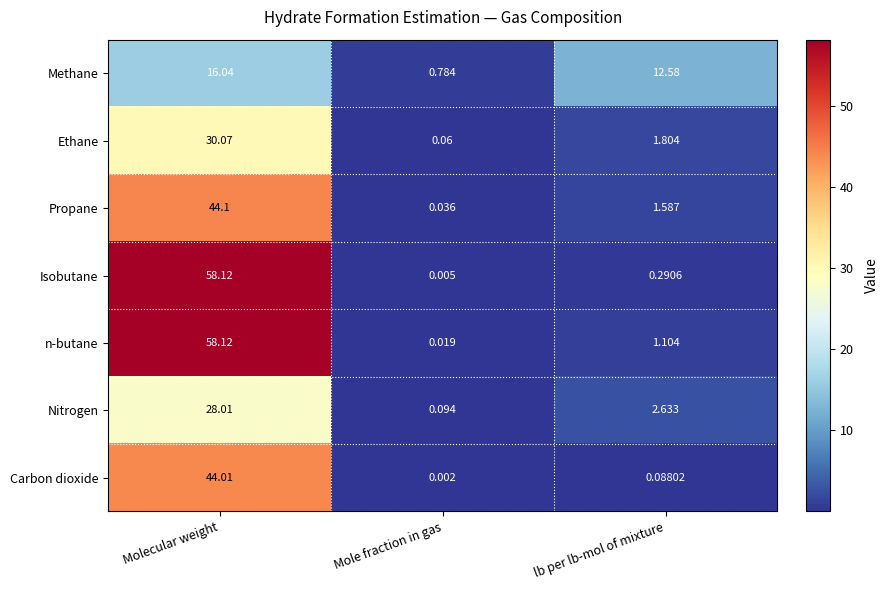

At which label does Ethane reach its minimum?

Mole fraction in gas